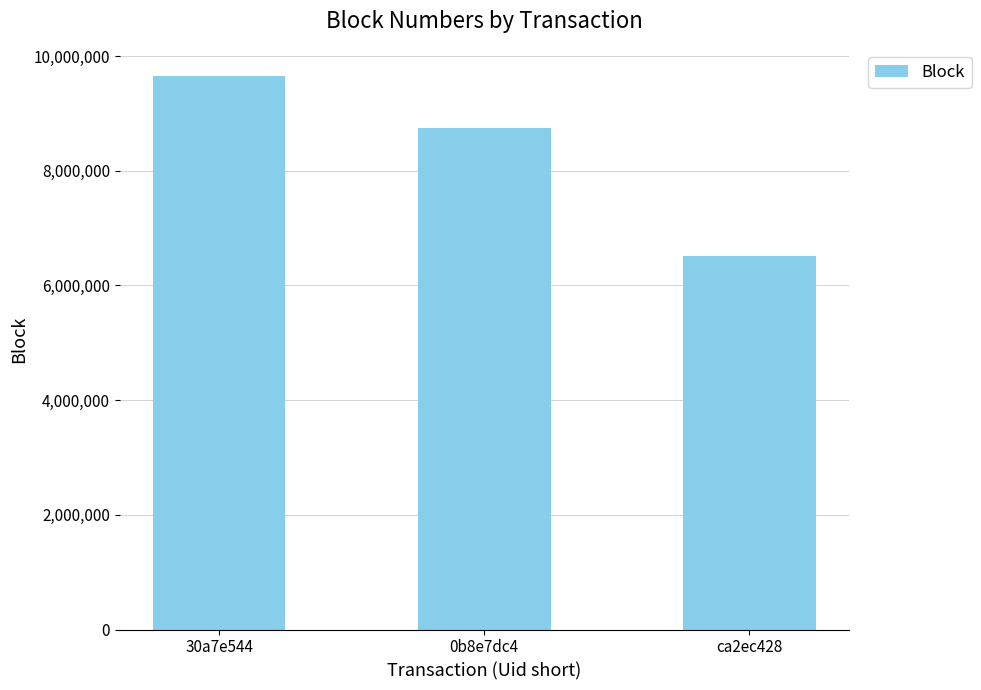

What is the sum of the values at ca2ec428 and 0b8e7dc4?

15257937